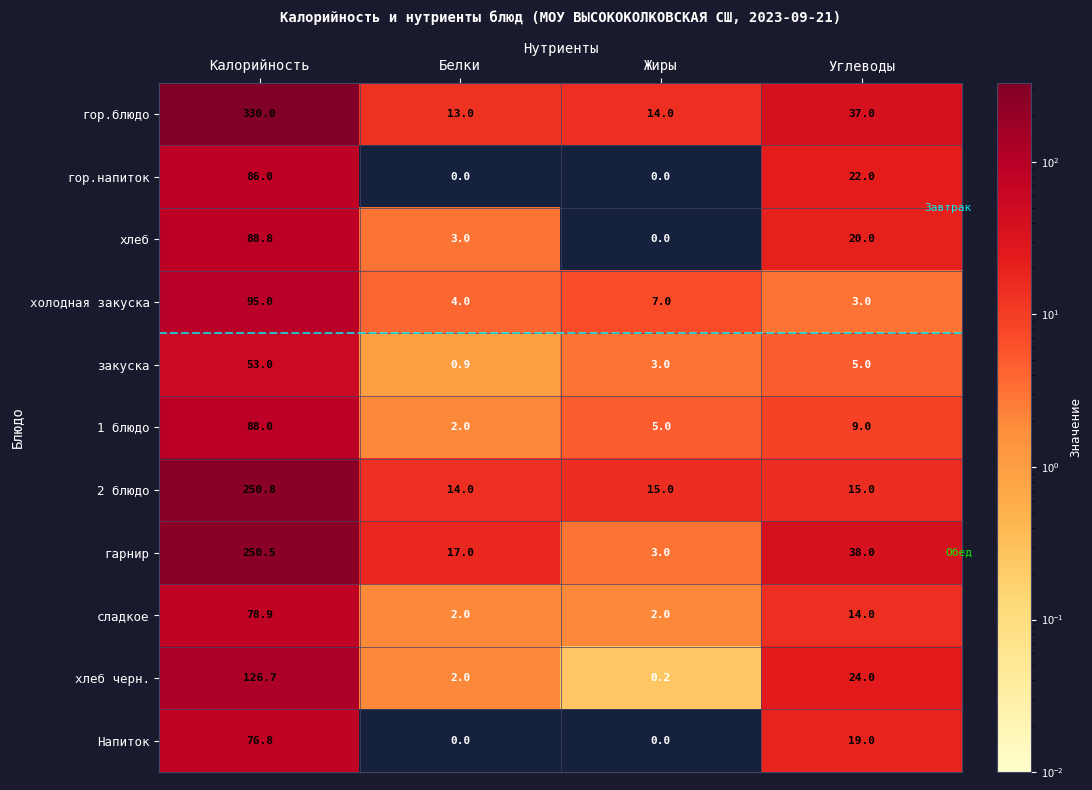

What is the maximum value for гор.напиток?

86.0